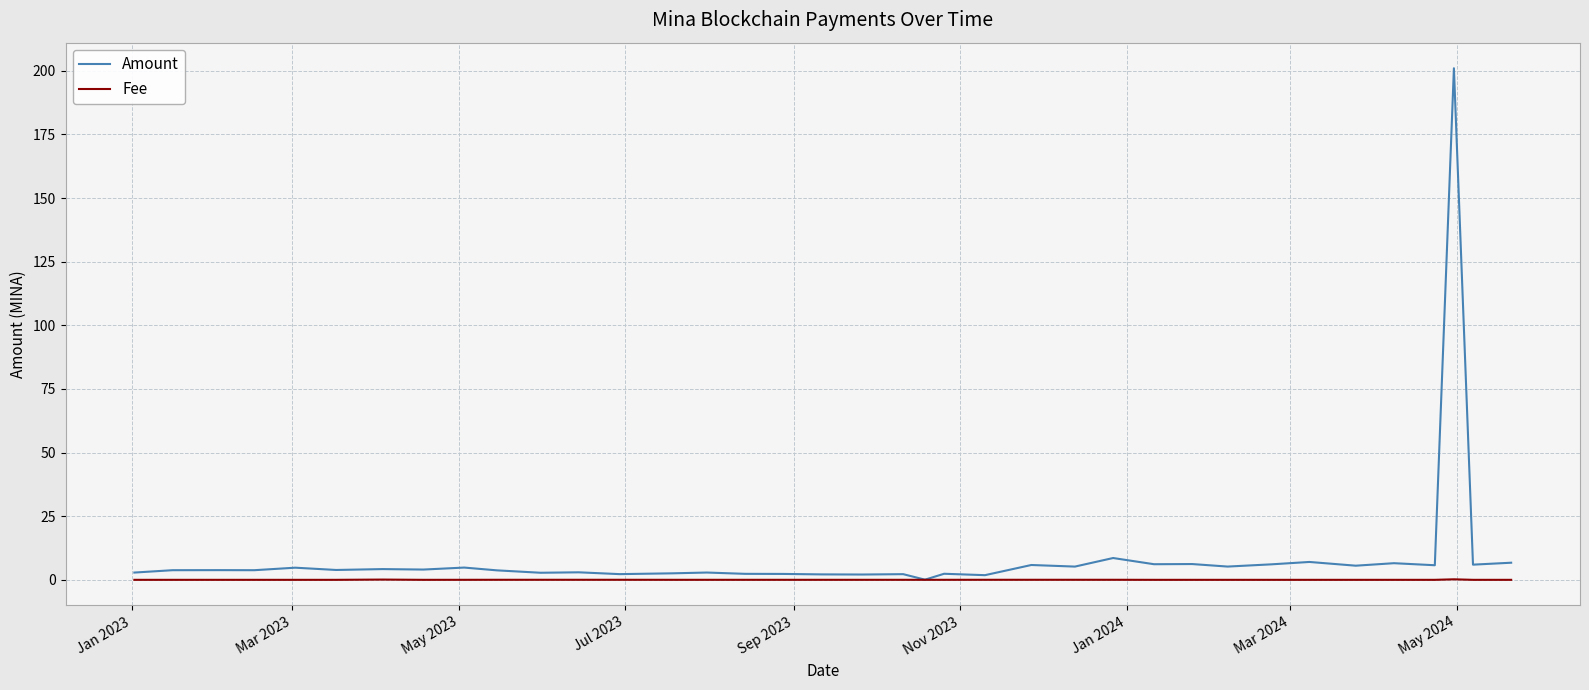

What is the average value of the Amount series?

9.5